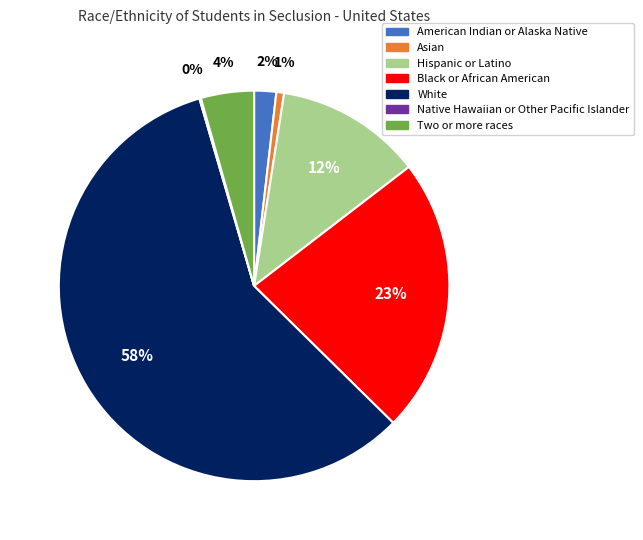

To the nearest percent, what is the difference between the largest and smallest slice percentages?

58%